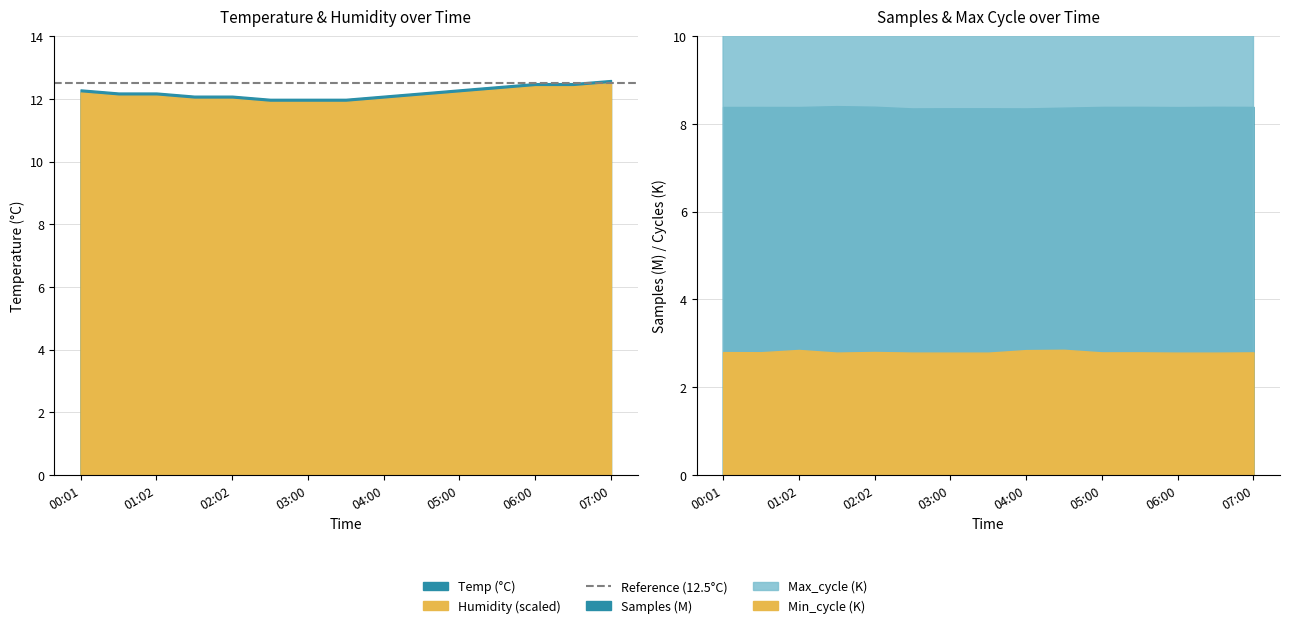

The value of Humidity at 05:00 is 99.9. True or false?

True